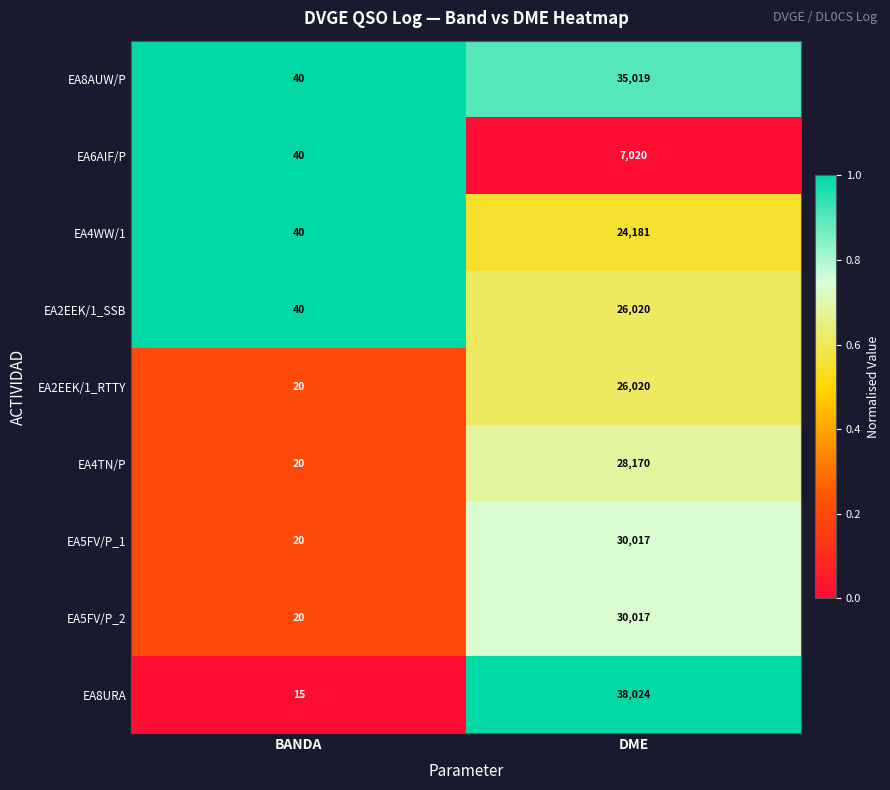

What is the highest value of the EA4TN/P series?

28170